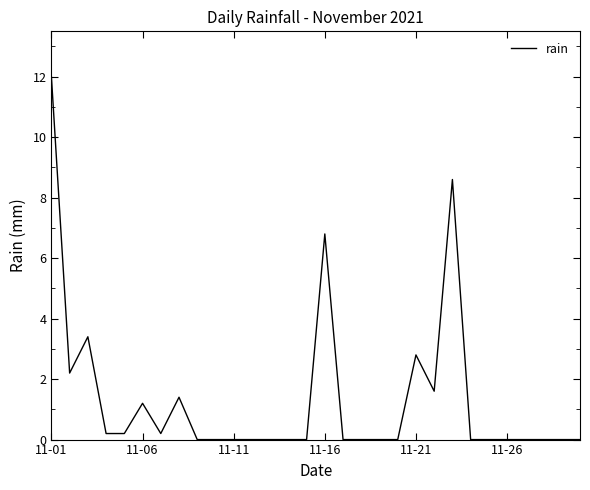

What is the difference between the maximum and minimum values?

12.0